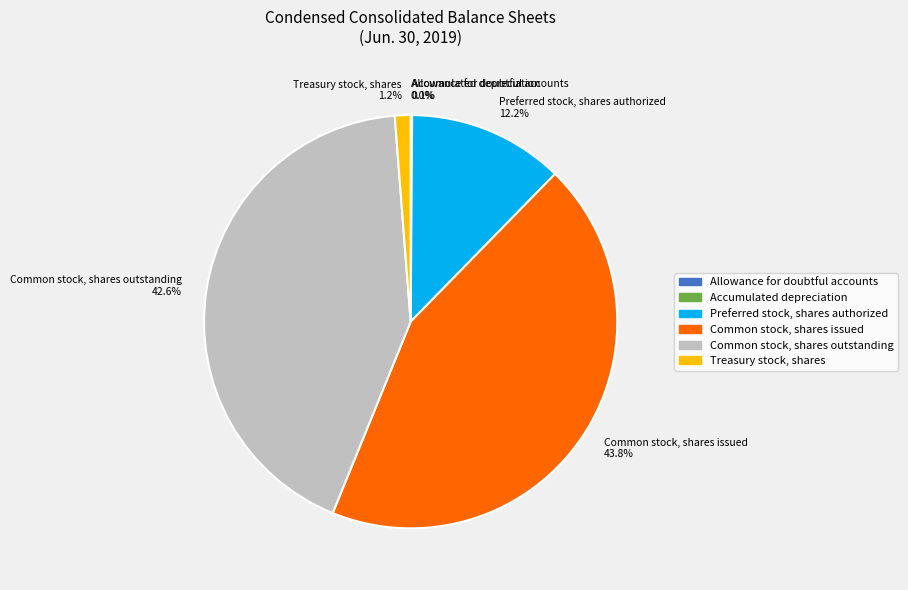

Which has a higher value, Common stock, shares issued 43.8% or Preferred stock, shares authorized 12.2%?

Common stock, shares issued 43.8%